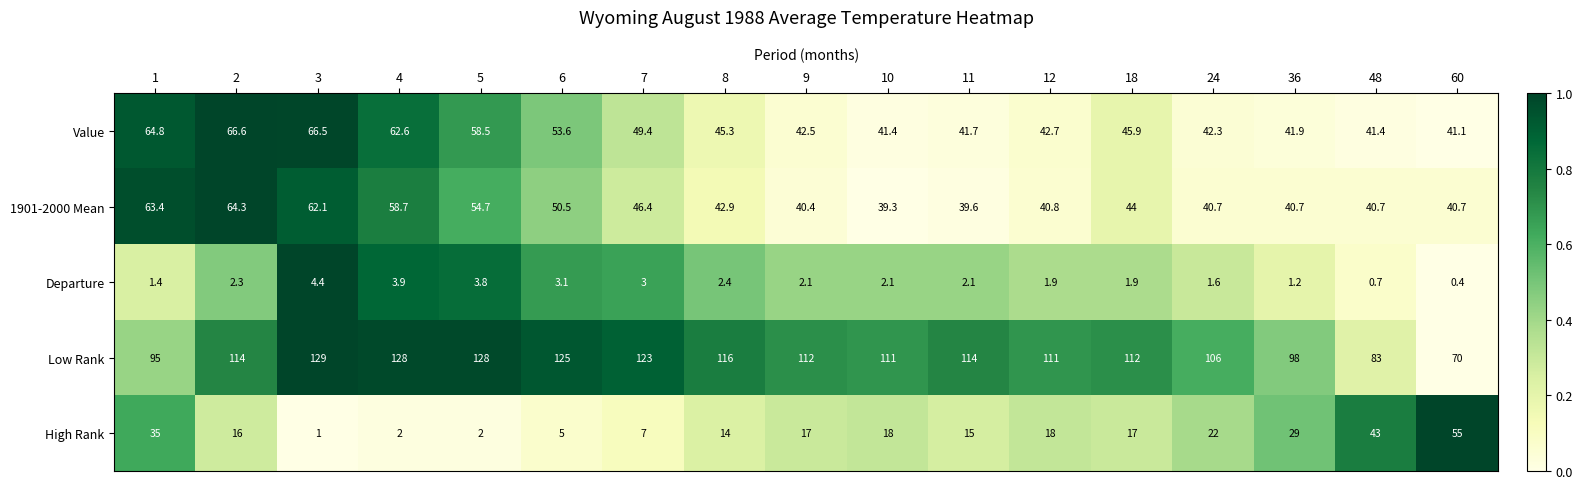

What is the difference between the maximum and minimum values in the High Rank series?

54.0